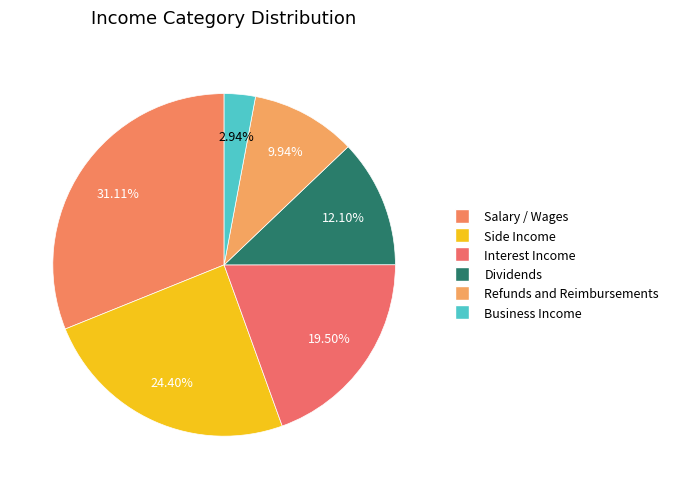

To the nearest percent, what is the difference between the largest and smallest slice percentages?

28%